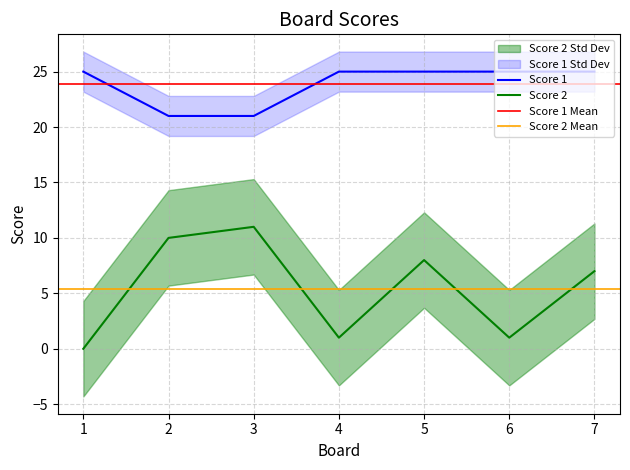

Reading left to right, transcribe all the data shown in this chart.

Score 1: 25	21	21	25	25	25	25
Score 2: 0	10	11	1	8	1	7